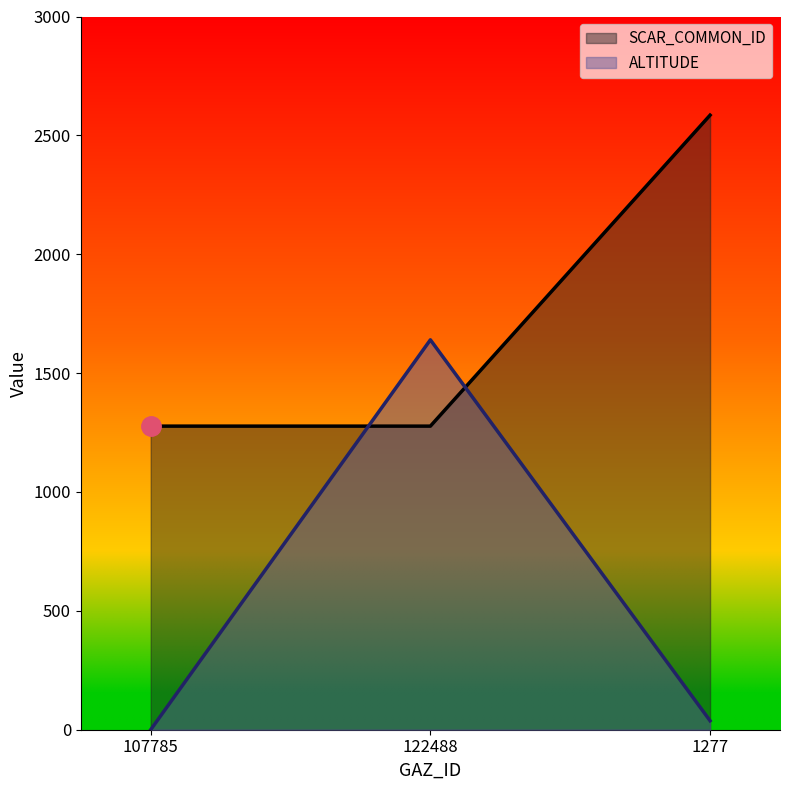

How many lines are shown in the chart?

2